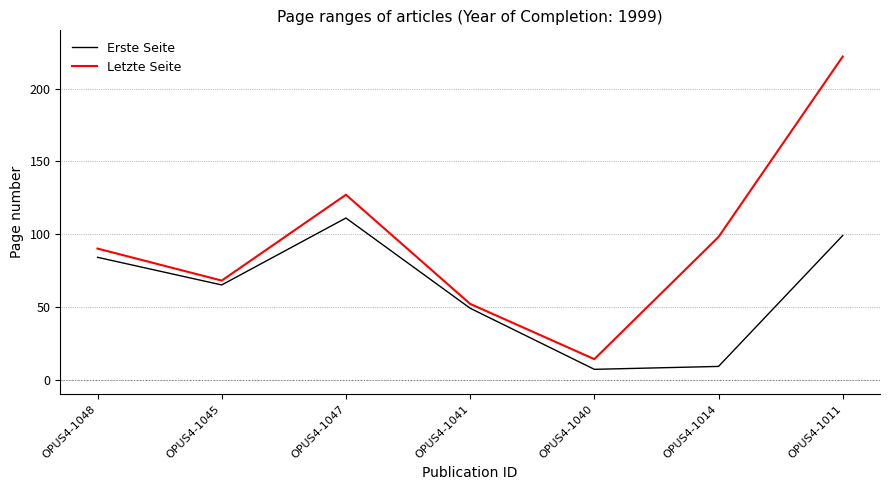

At which category is the sum across all series the highest?

OPUS4-1011